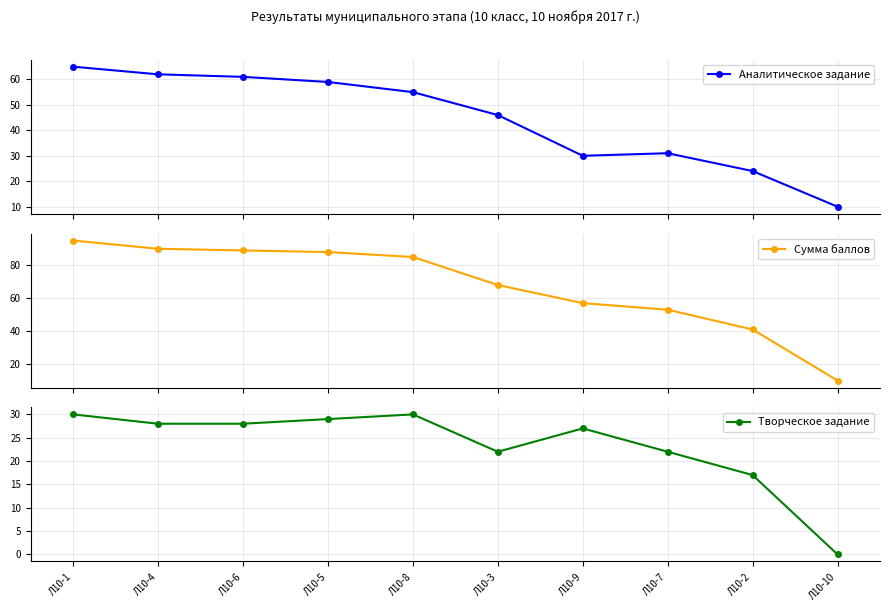

The value of Творческое задание at Л10-4 is 28. True or false?

True